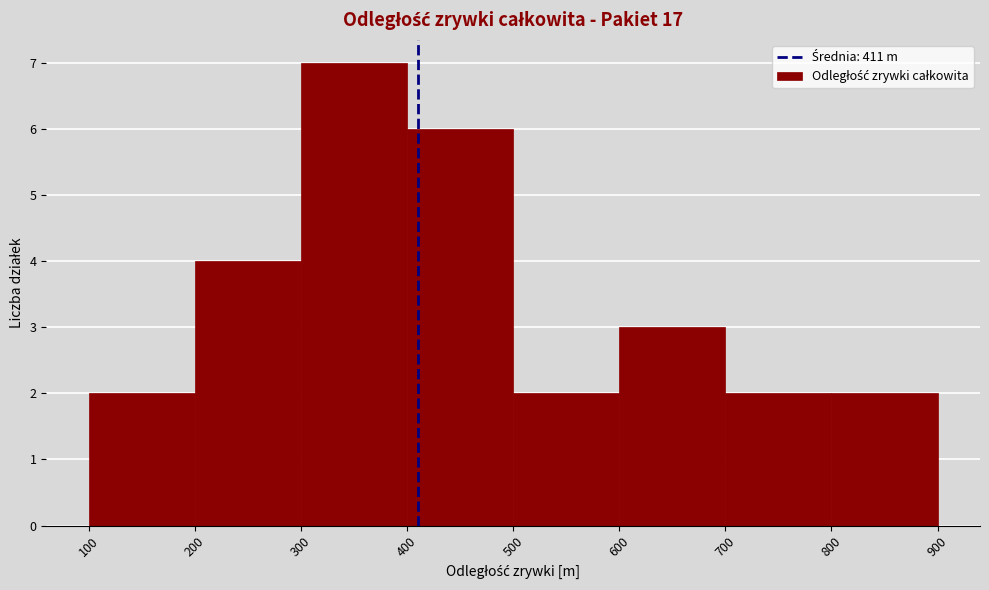

How tall is the bar that spans 200 to 300 on the x-axis? The values are not printed on the chart, so give them approximately, as read against the axis.

4